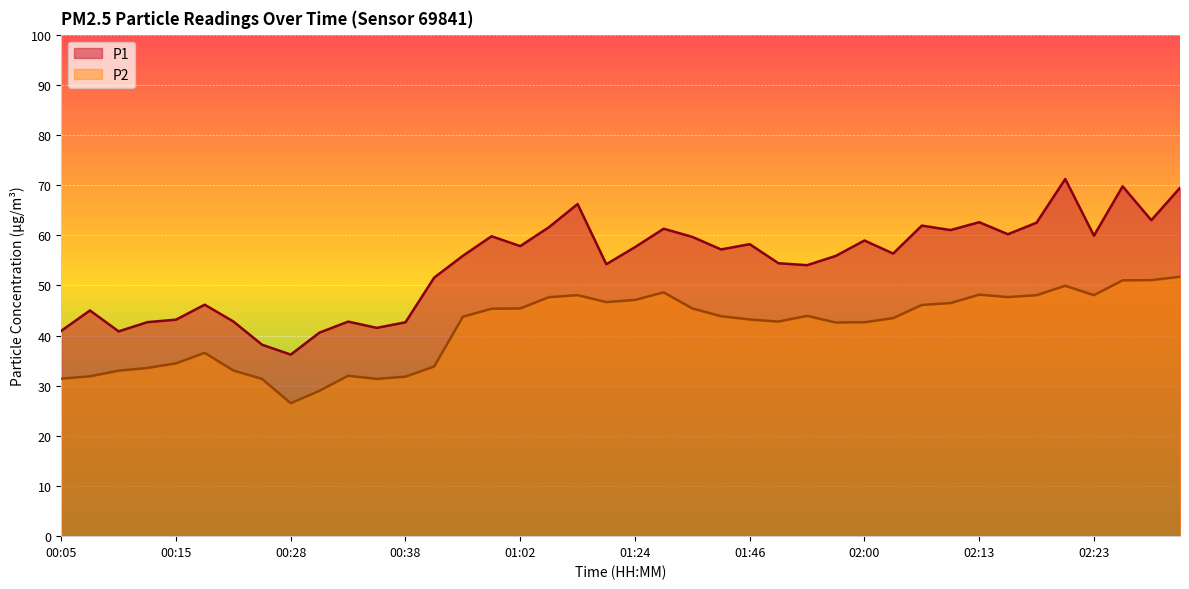

True or false: P1 has more than 0 points higher than both neighbors.

True